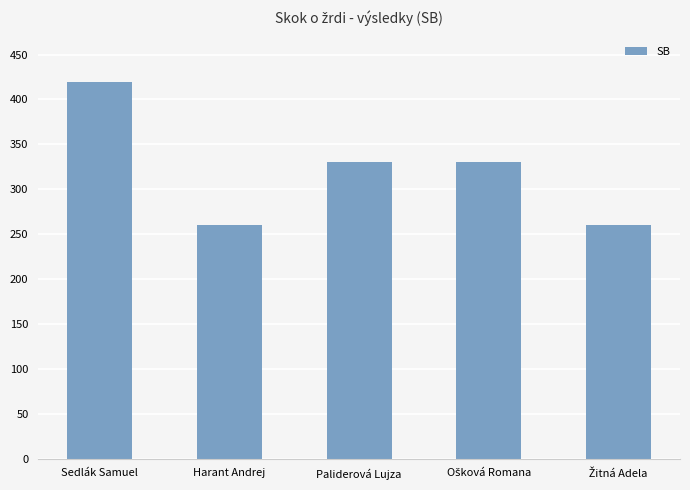

What is the label of the 4th bar from the right?

Harant Andrej